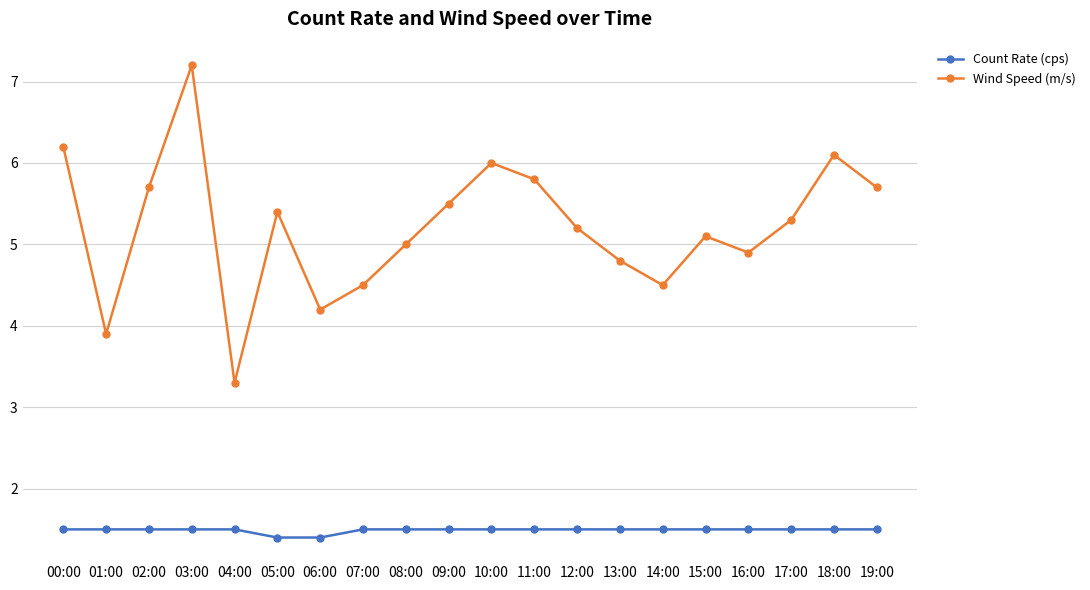

How many lines are shown in the chart?

2